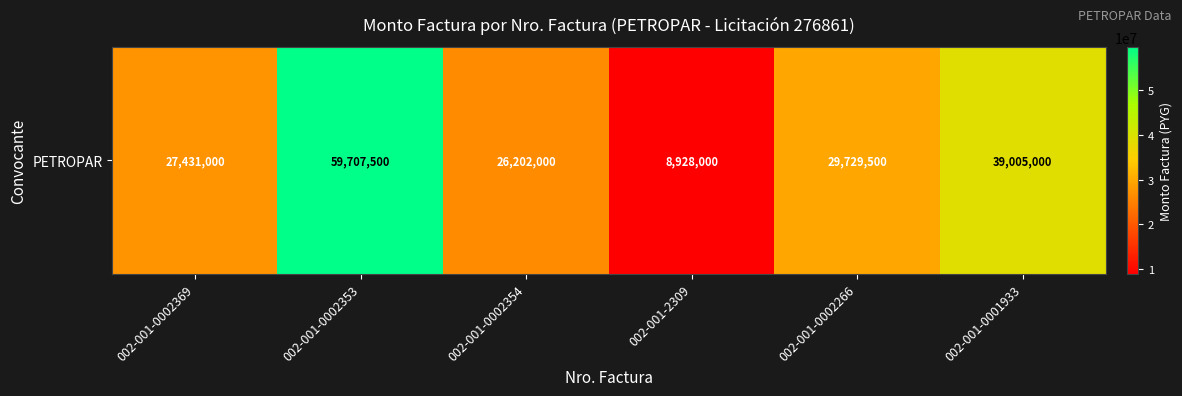

What is the change in value from 002-001-0002354 to 002-001-0001933?

+12803000